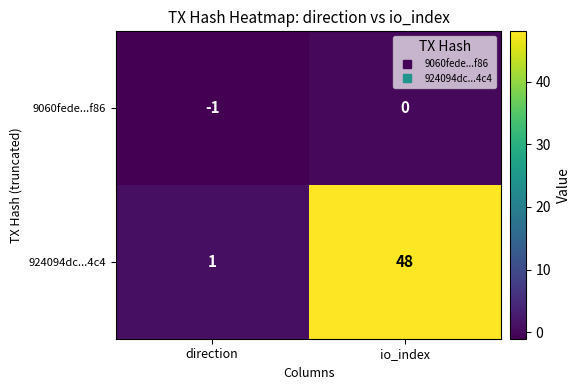

Reading right to left, transcribe all the data shown in this chart.

9060fede...f86: 0	-1
924094dc...4c4: 48	1